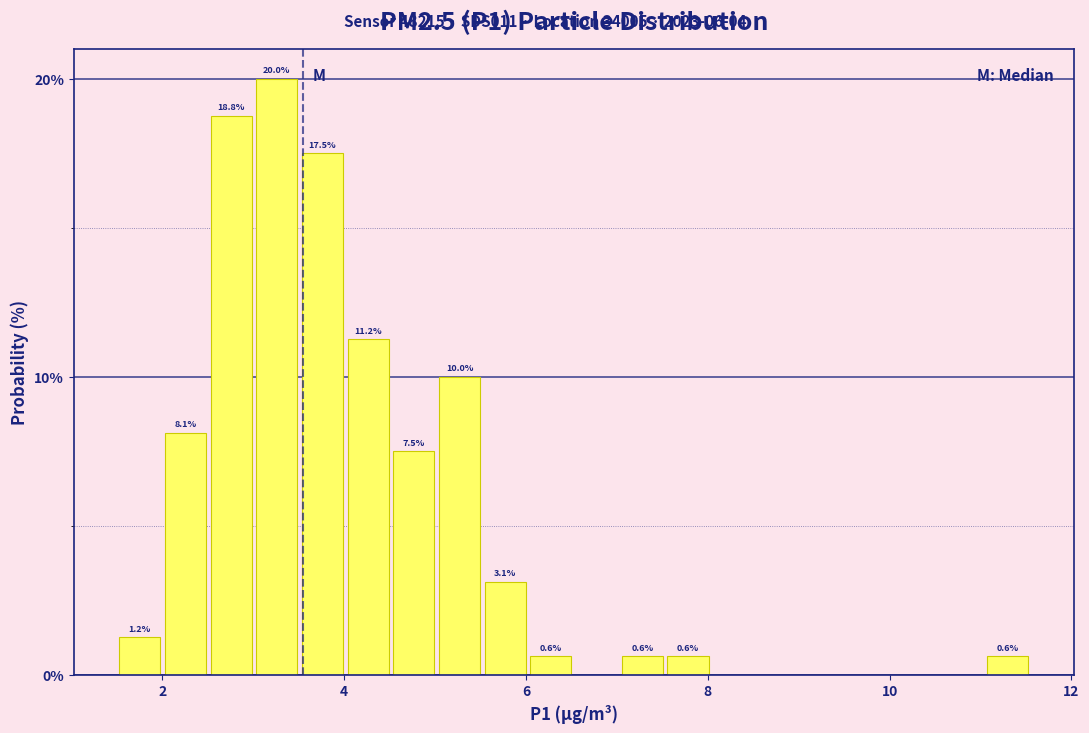

Around what value on the x-axis is the tallest bar? Give the approximate position of its centre, as read against the axis.

3.2